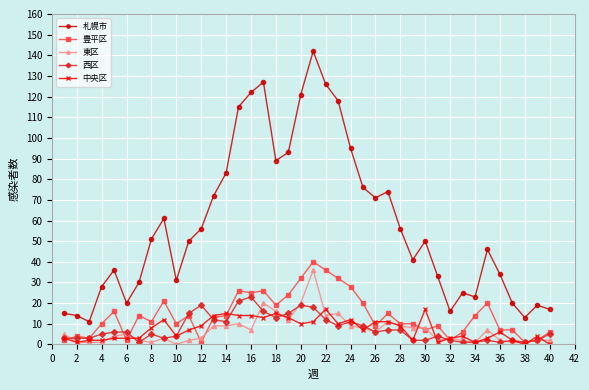

True or false: 豊平区 has more than 0 points higher than both neighbors.

True